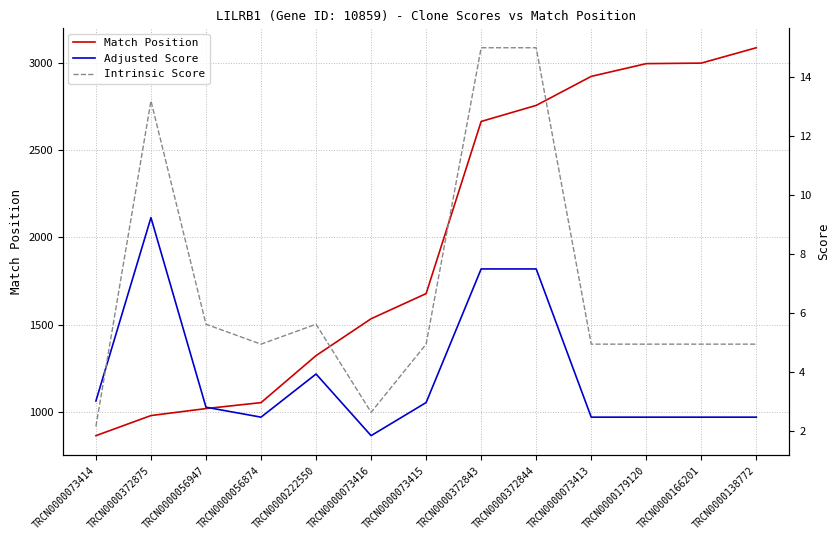

What is the value of the Adjusted Score point at the 5th from the left?

3.9